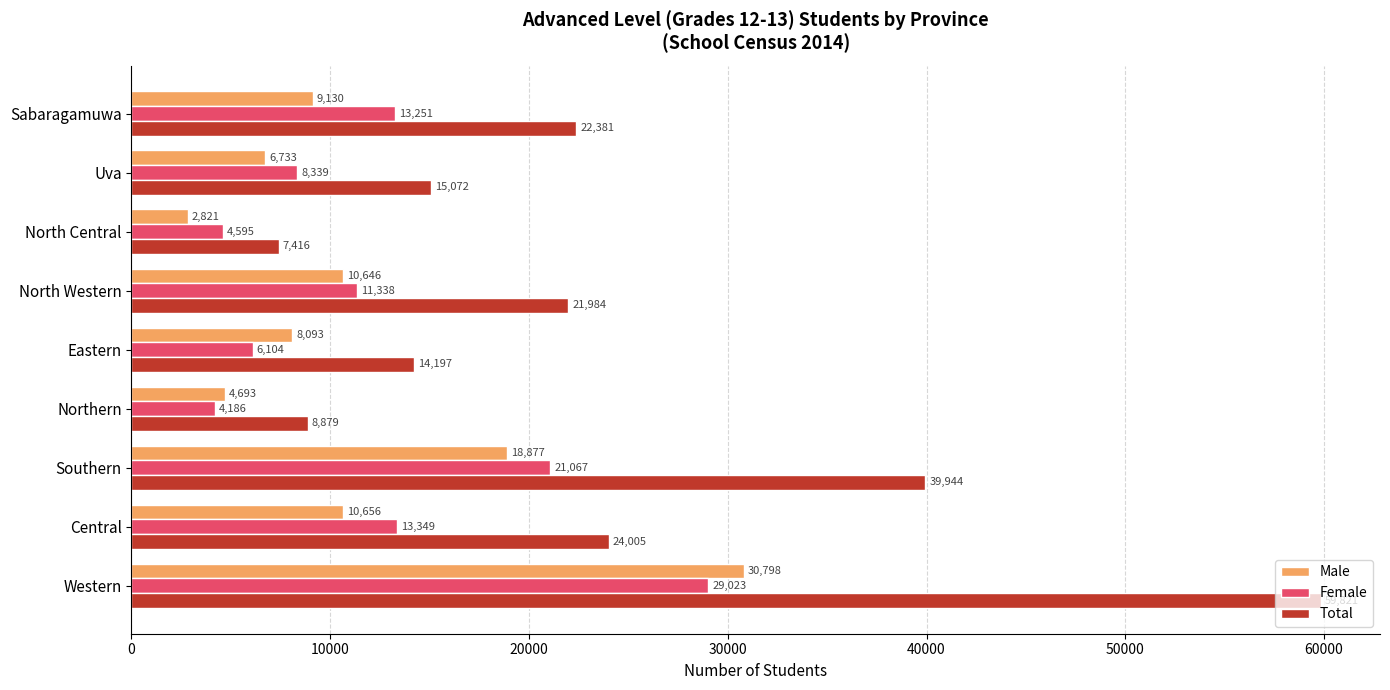

Rank the categories by Female value from highest to lowest.

Western, Southern, Central, Sabaragamuwa, North Western, Uva, Eastern, North Central, Northern